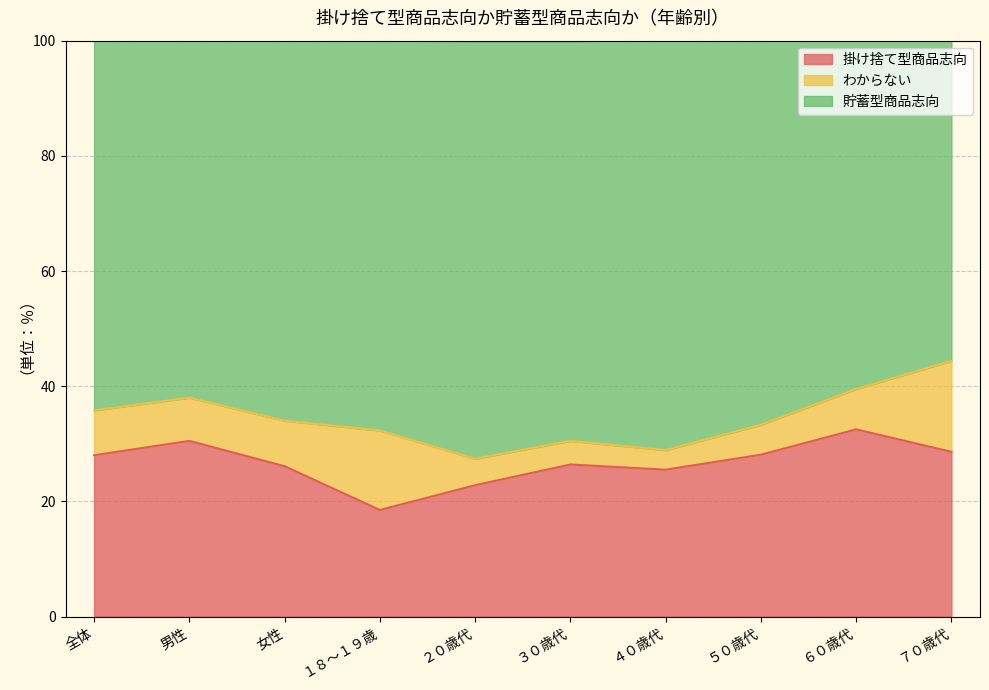

How many interior local valleys does the 掛け捨て型商品志向 series have?

2